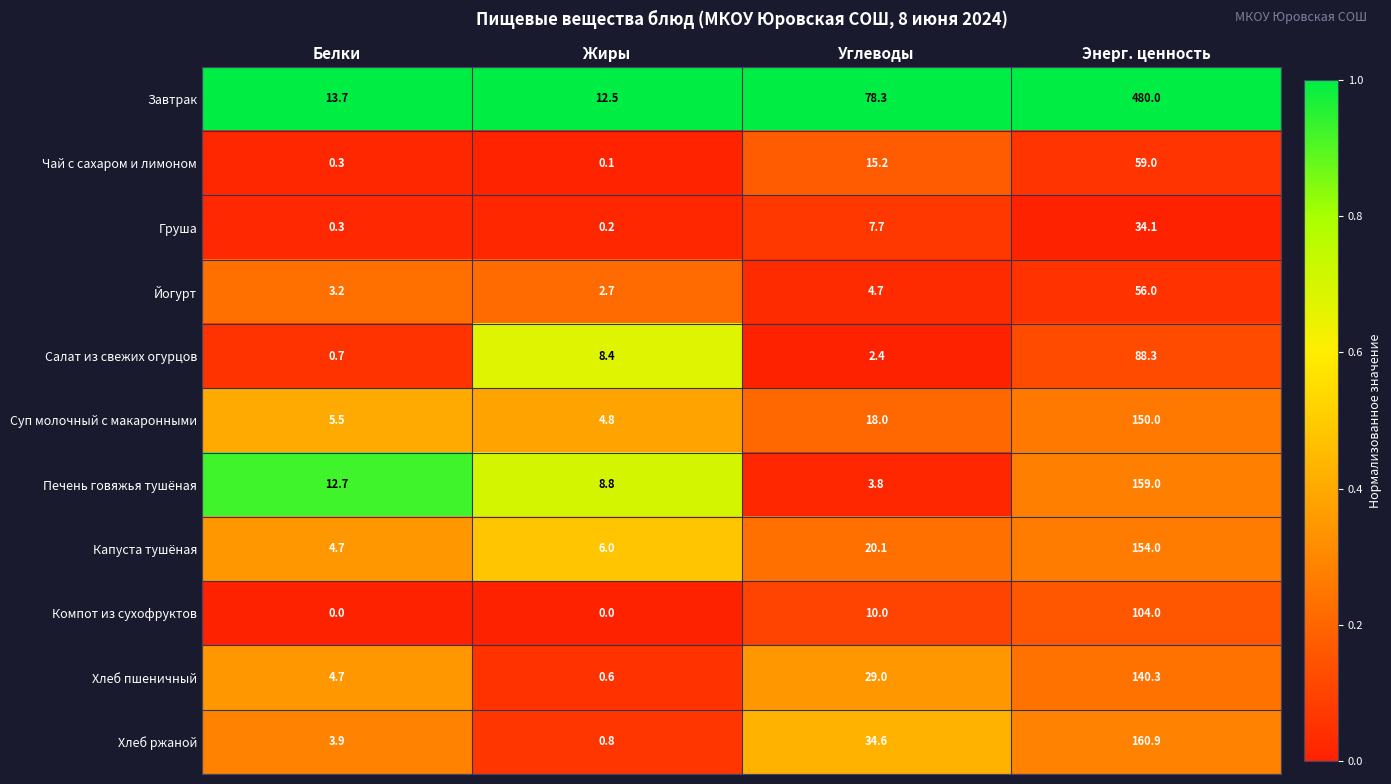

At how many categories does at least one series exceed 0?

4